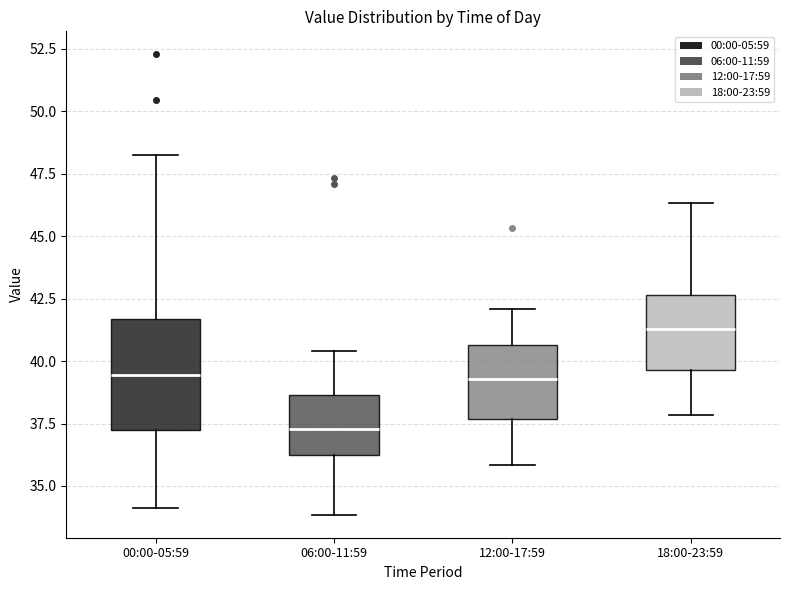

Reading left to right, transcribe this box plot: for each box, give where its median line is, the range the box spans, and where its two whiskers end, as read against the y-axis. The values are not printed on the chart, so give them approximately, as read against the axis.

00:00-05:59: median 39.5, box 37.0 to 41.5, whiskers 34.0 to 48.5
06:00-11:59: median 37.5, box 36.5 to 38.5, whiskers 34.0 to 40.5
12:00-17:59: median 39.5, box 37.5 to 40.5, whiskers 36.0 to 42.0
18:00-23:59: median 41.5, box 39.5 to 42.5, whiskers 38.0 to 46.5